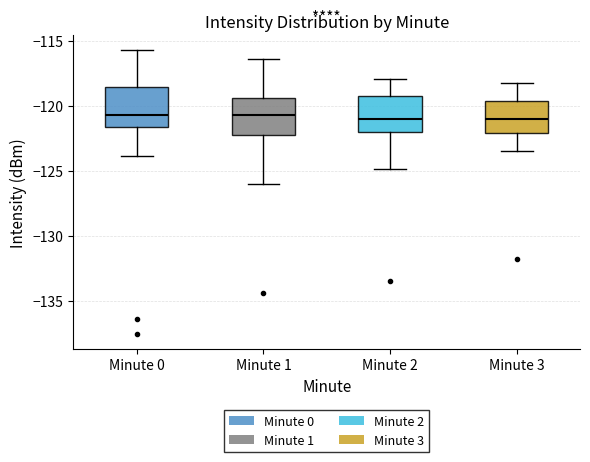

Where does the upper whisker of the box for Minute 1 end on the y-axis? The values are not printed on the chart, so give them approximately, as read against the axis.

-116.5